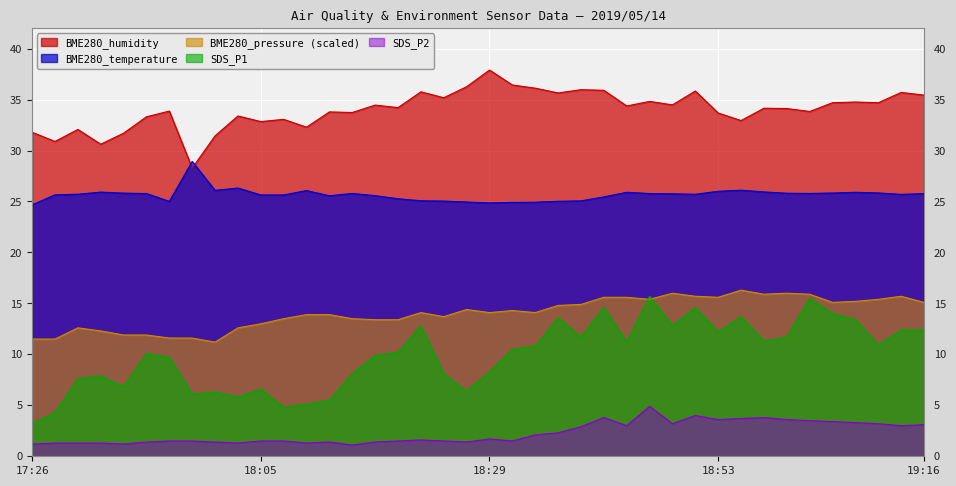

Where is the first local maximum for BME280_pressure?

17:33